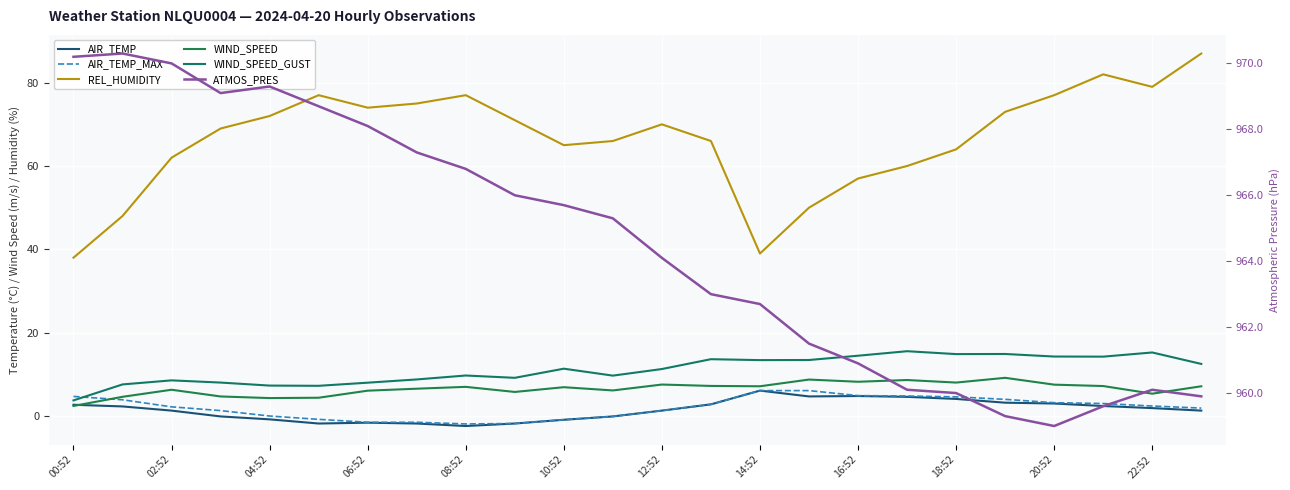

Is it true that ATMOS_PRES equals 1429.2 at 12:52?

False